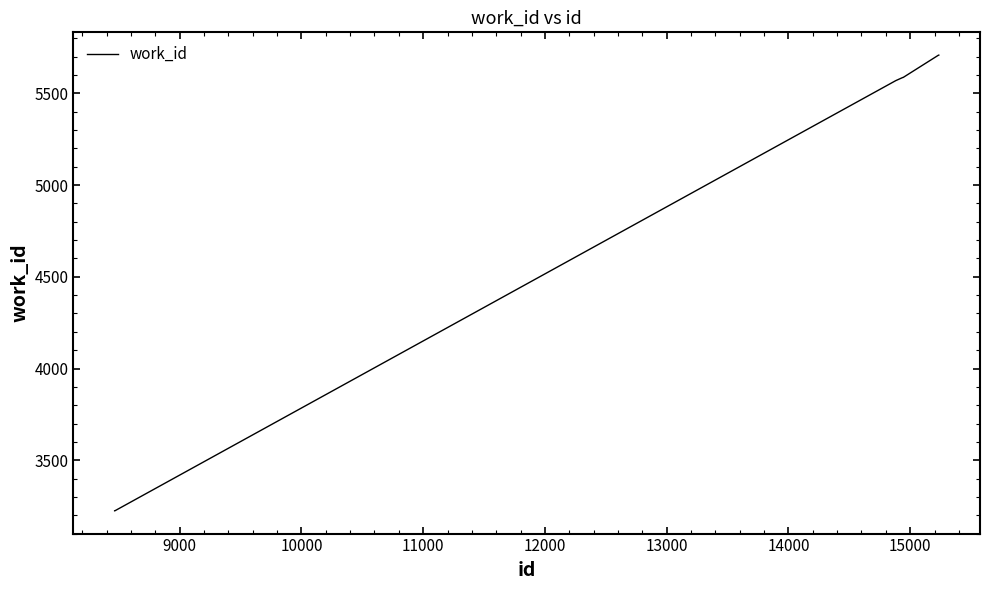

What is the maximum value shown in the chart?

5709